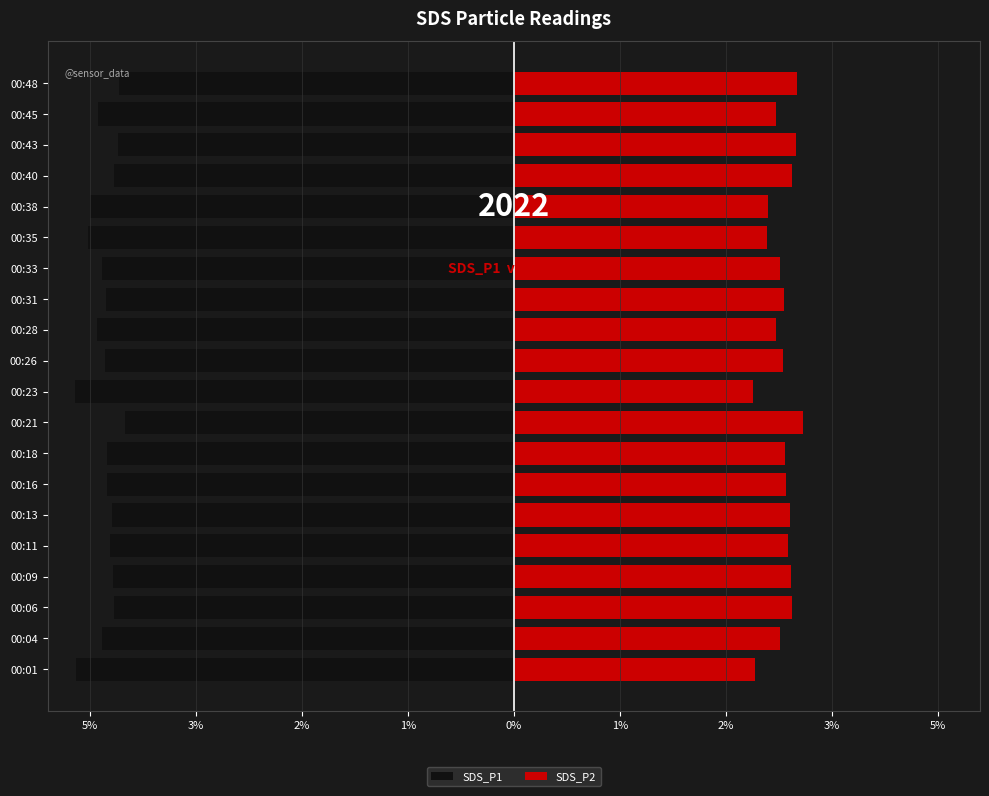

How many data points does each series have?

20